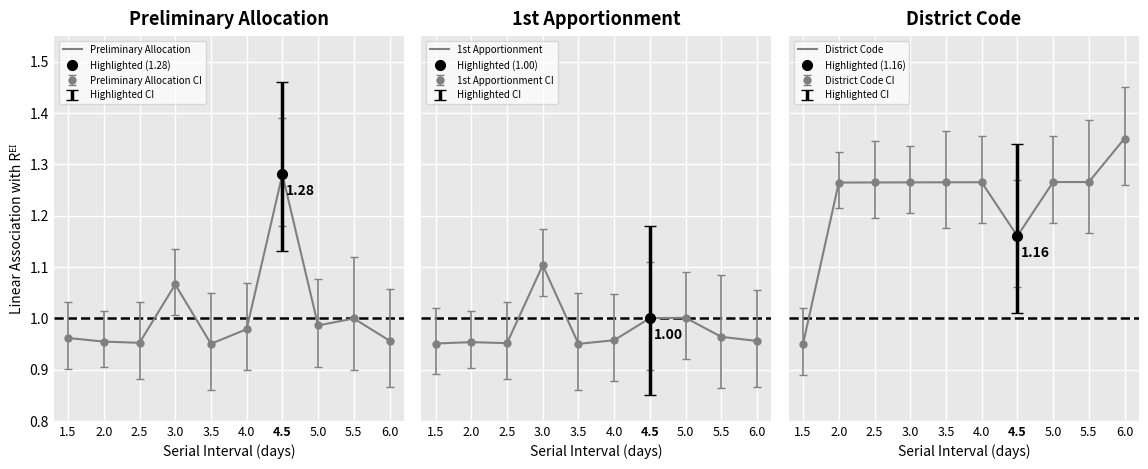

Between 1.5 and 4.0, which series saw the biggest shift?

District Code